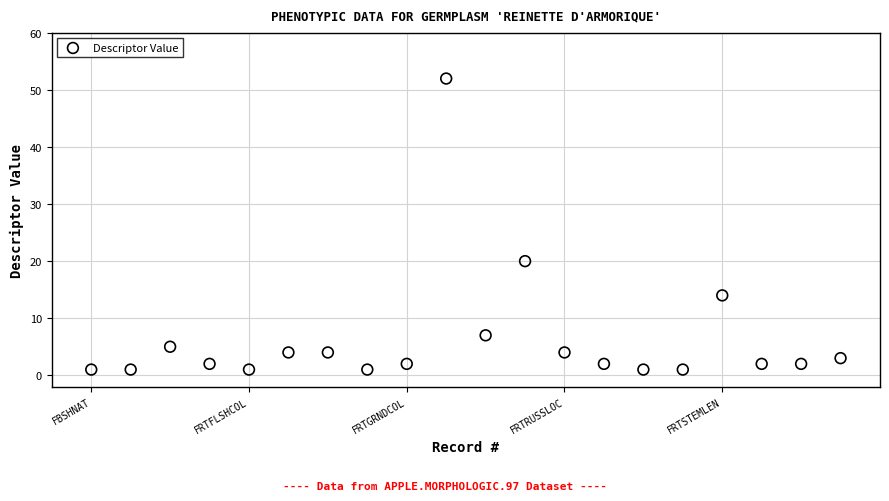

What is the range of X values (max minus min)?

19